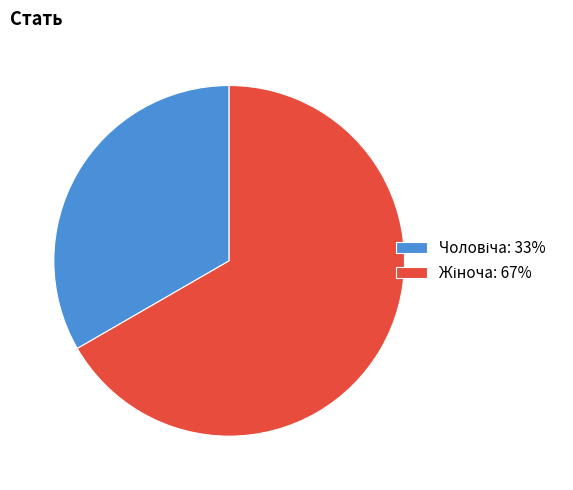

Is there a majority slice in this chart?

Yes